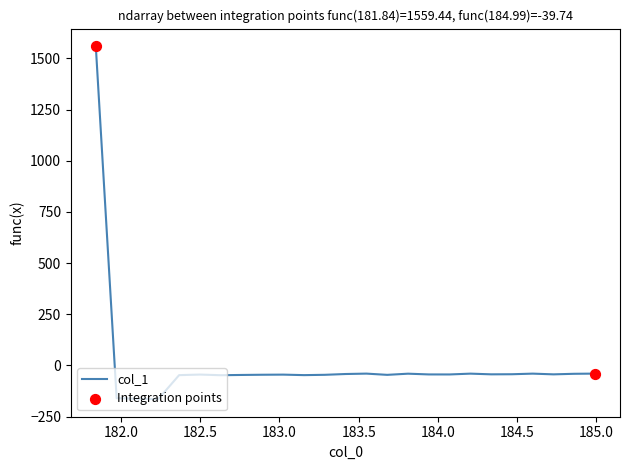

What is the greatest value displayed?

1559.4